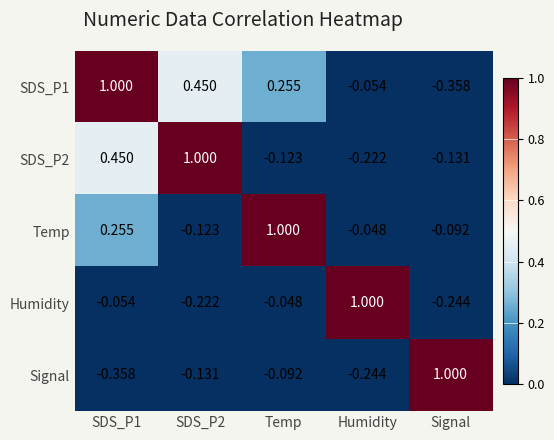

At which label is Signal closest to 0?

Temp